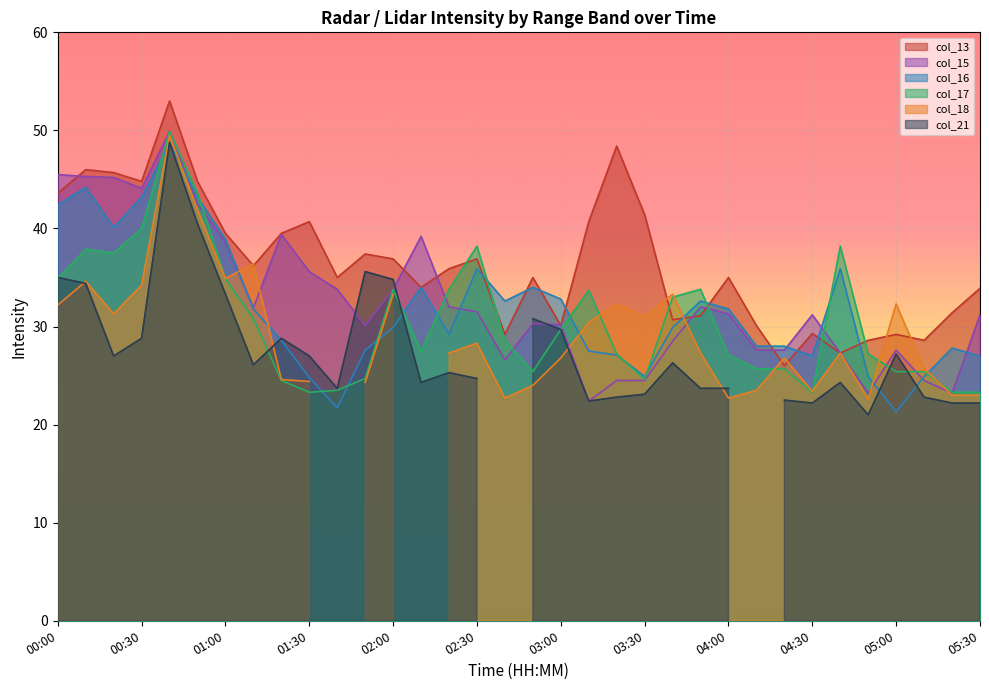

What is the spread (max minus min) of values at 05:20?

8.2